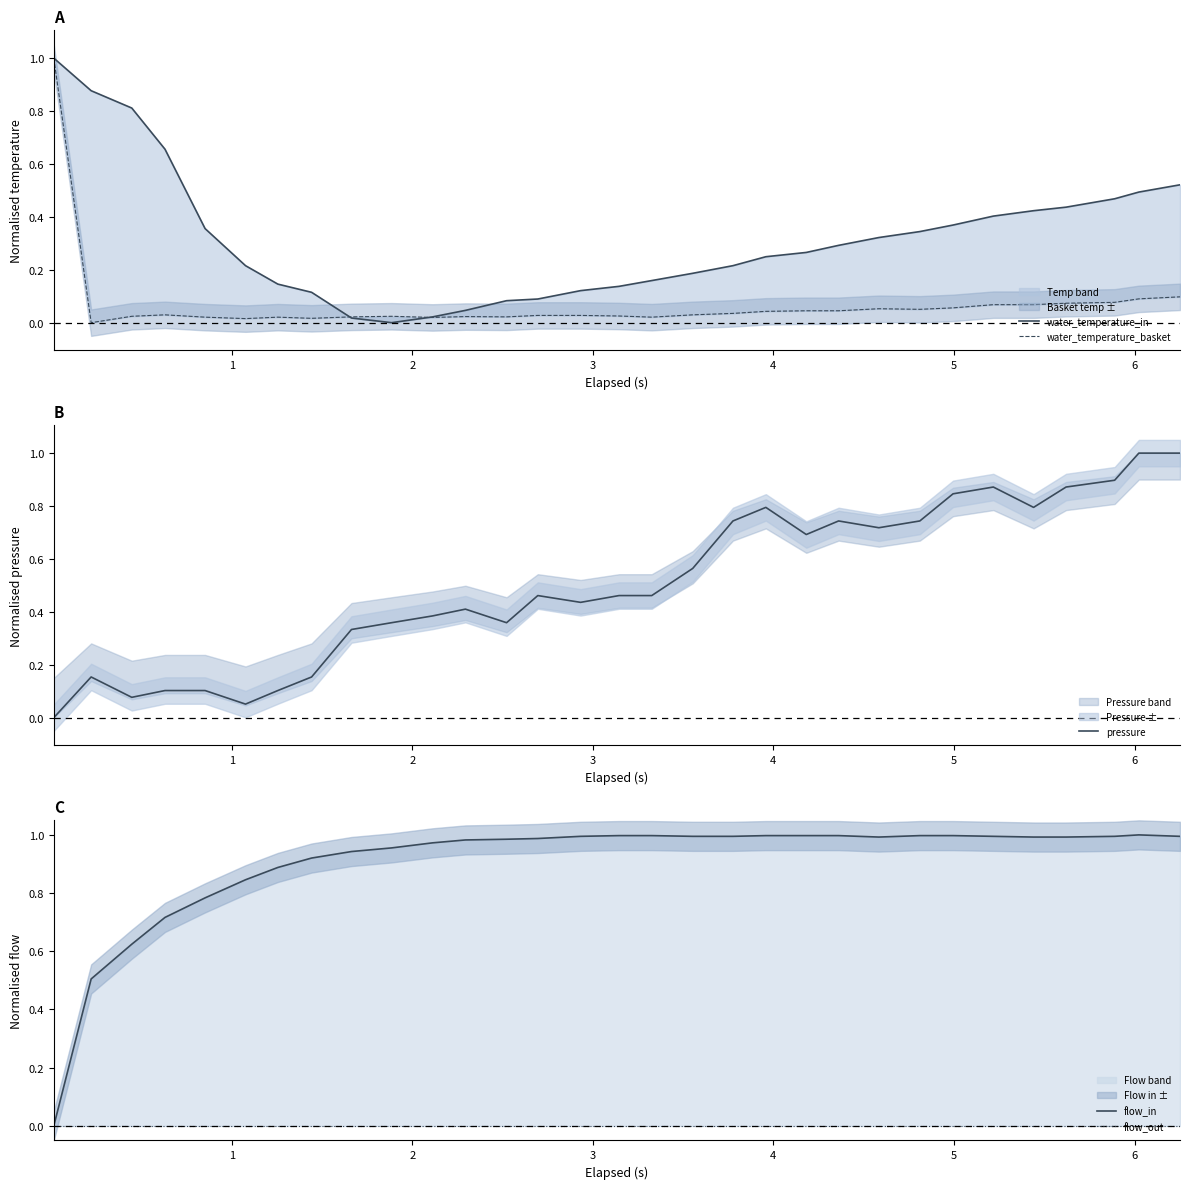

Is the value of flow_out at 28 greater than the value of water_temperature_basket at 20?

No